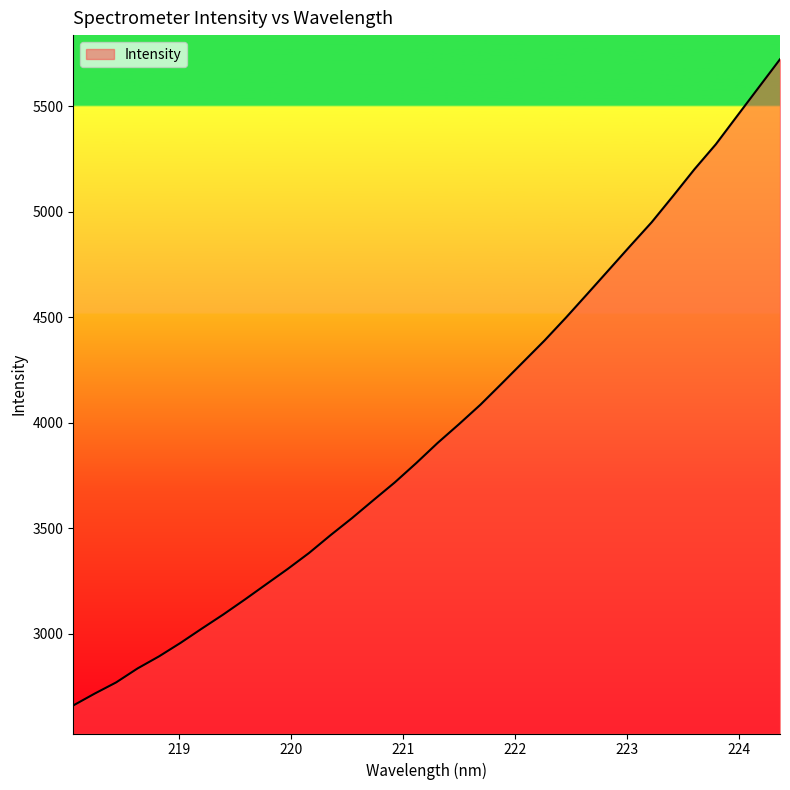

What is the difference between the maximum and minimum values?

3063.3